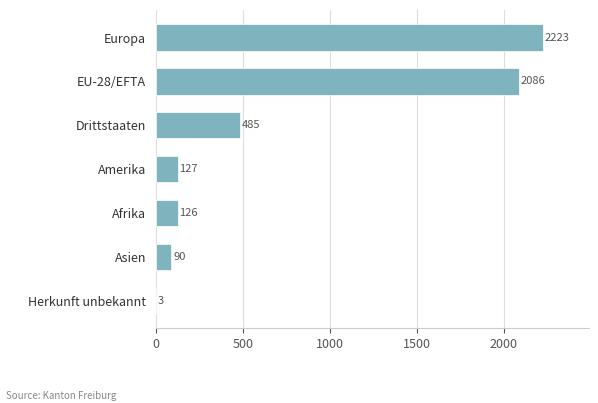

What is the change in value from EU-28/EFTA to Asien?

-1996